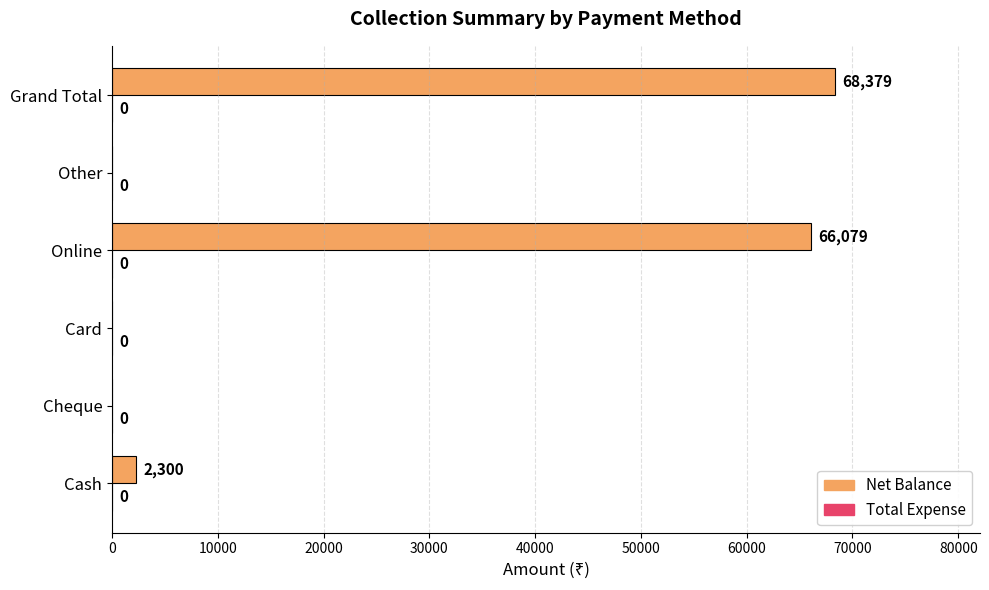

What is the sum of the values at Card and Online?

66079